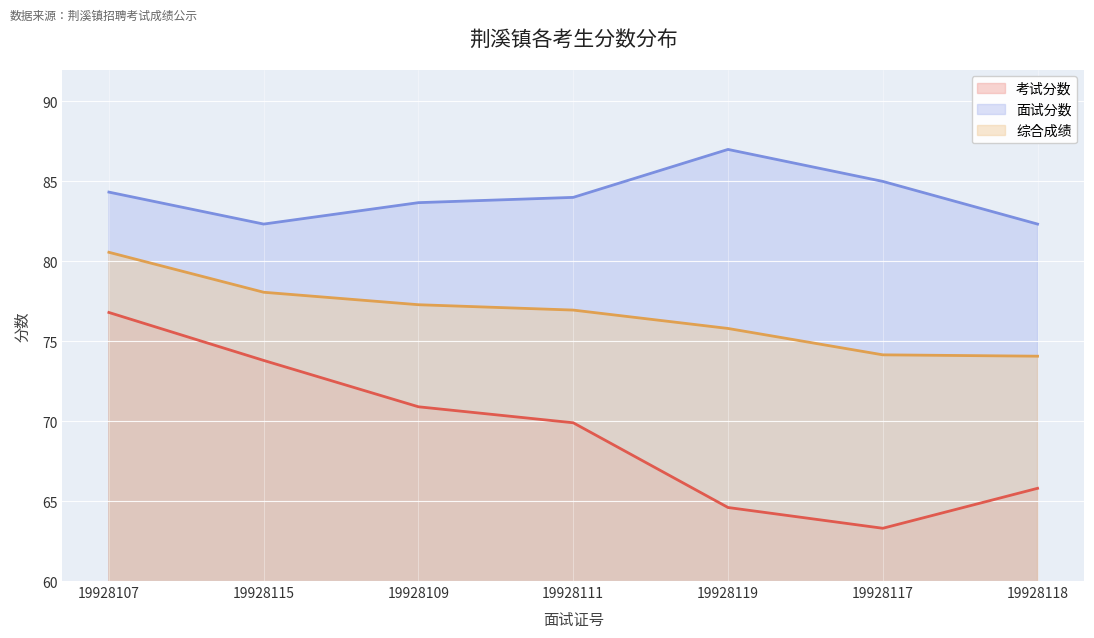

Reading right to left, transcribe all the data shown in this chart.

考试分数: 65.8	63.3	64.6	69.9	70.9	73.8	76.8
面试分数: 82.3	85.0	87.0	84.0	83.7	82.3	84.3
综合成绩: 74.1	74.2	75.8	77.0	77.3	78.1	80.6